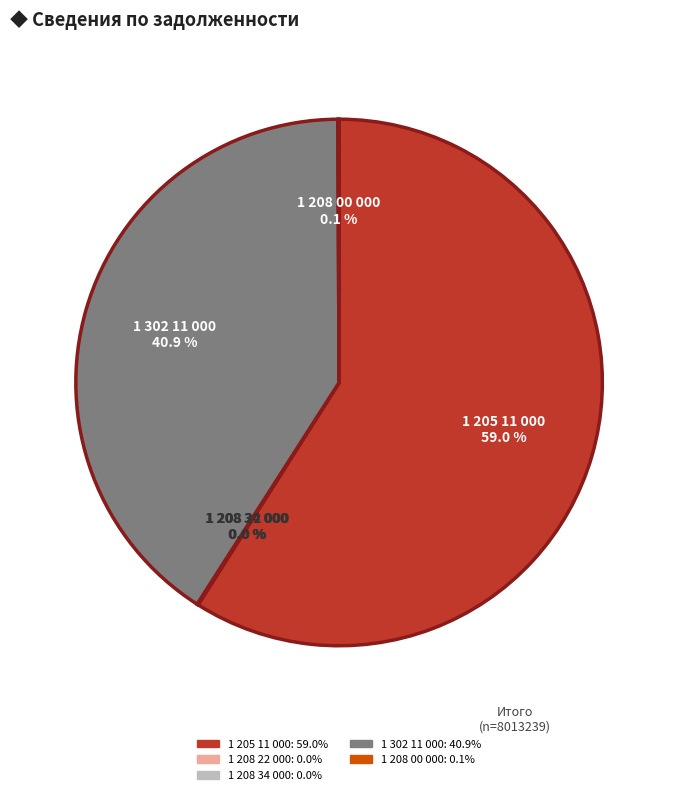

The 1 205 11 000 slice represents 59% of the pie. True or false?

True